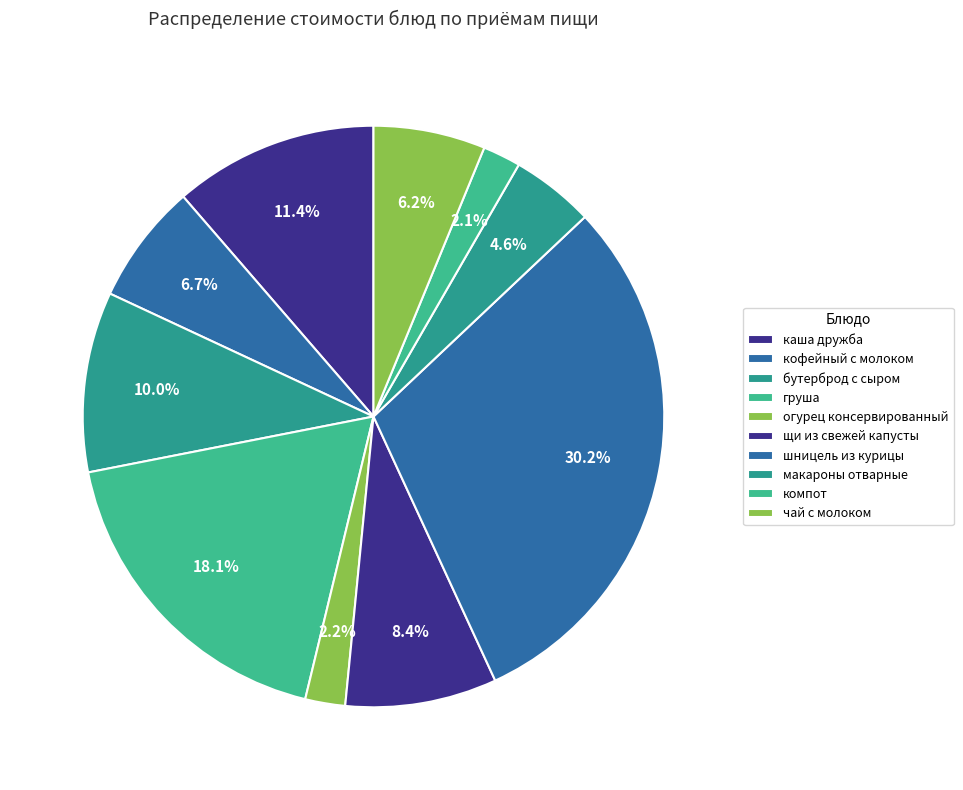

Rank the categories by value from highest to lowest.

шницель из курицы, груша, каша дружба, бутерброд с сыром, щи из свежей капусты, кофейный с молоком, чай с молоком, макароны отварные, огурец консервированный, компот